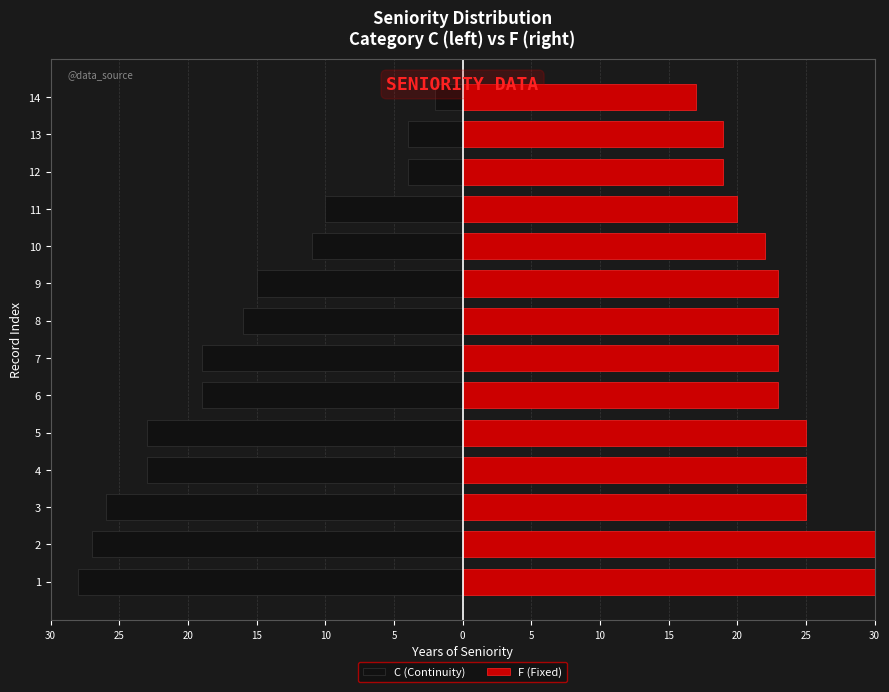

Reading right to left, extract all data points from this chart.

C (Continuity): -2	-4	-4	-10	-11	-15	-16	-19	-19	-23	-23	-26	-27	-28
F (Fixed): 17	19	19	20	22	23	23	23	23	25	25	25	32	34